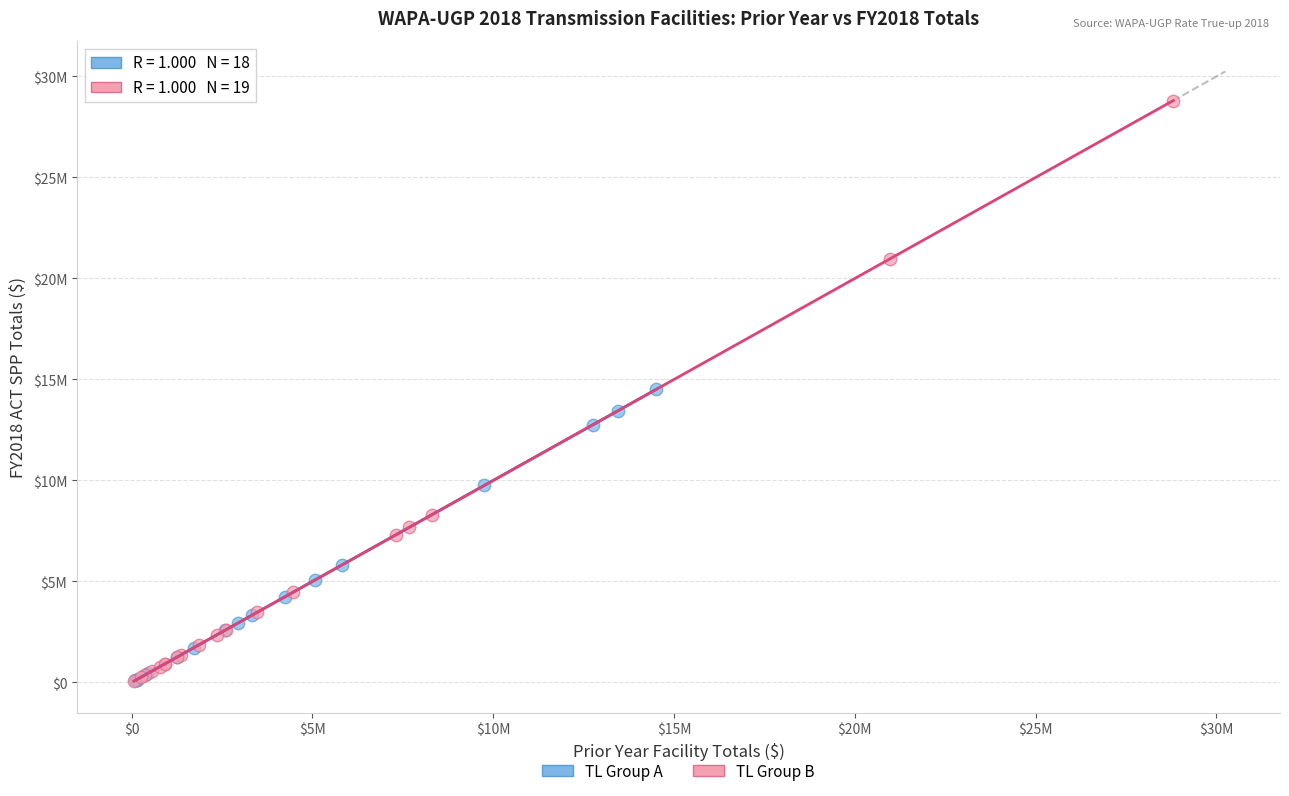

What are all the series names shown in the legend?

TL Group A, TL Group B